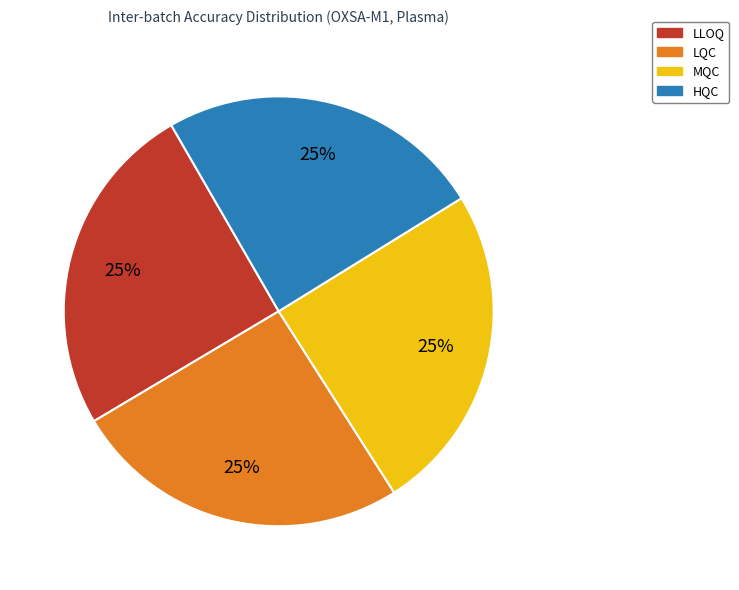

Count the number of slices in the pie.

4